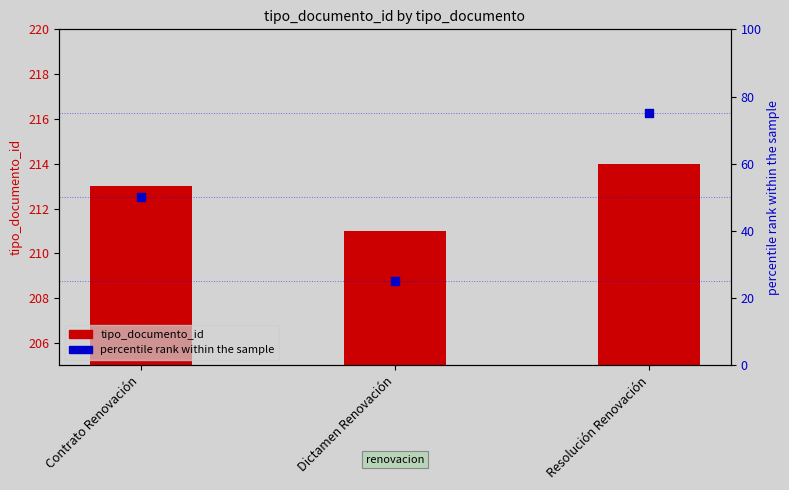

Which series contains the highest Y value?

tipo_documento_id